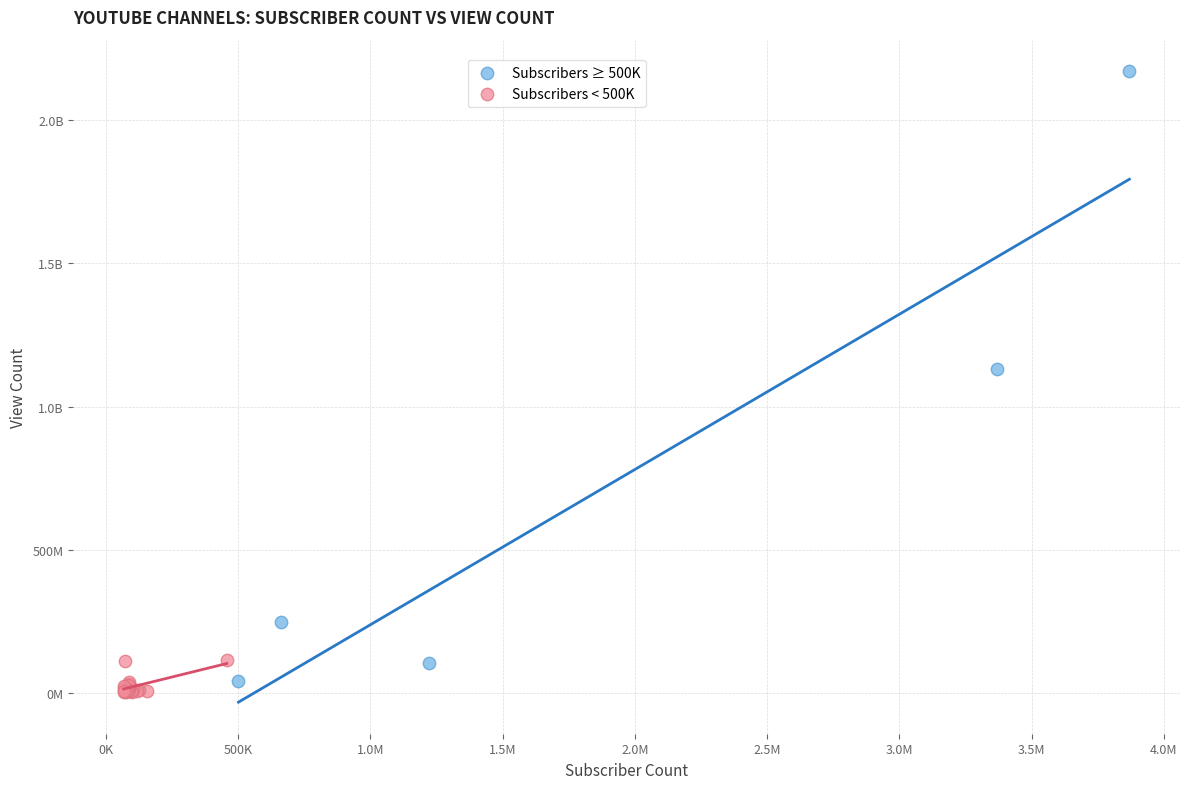

What are all the series names shown in the legend?

Subscribers ≥ 500K, Subscribers < 500K